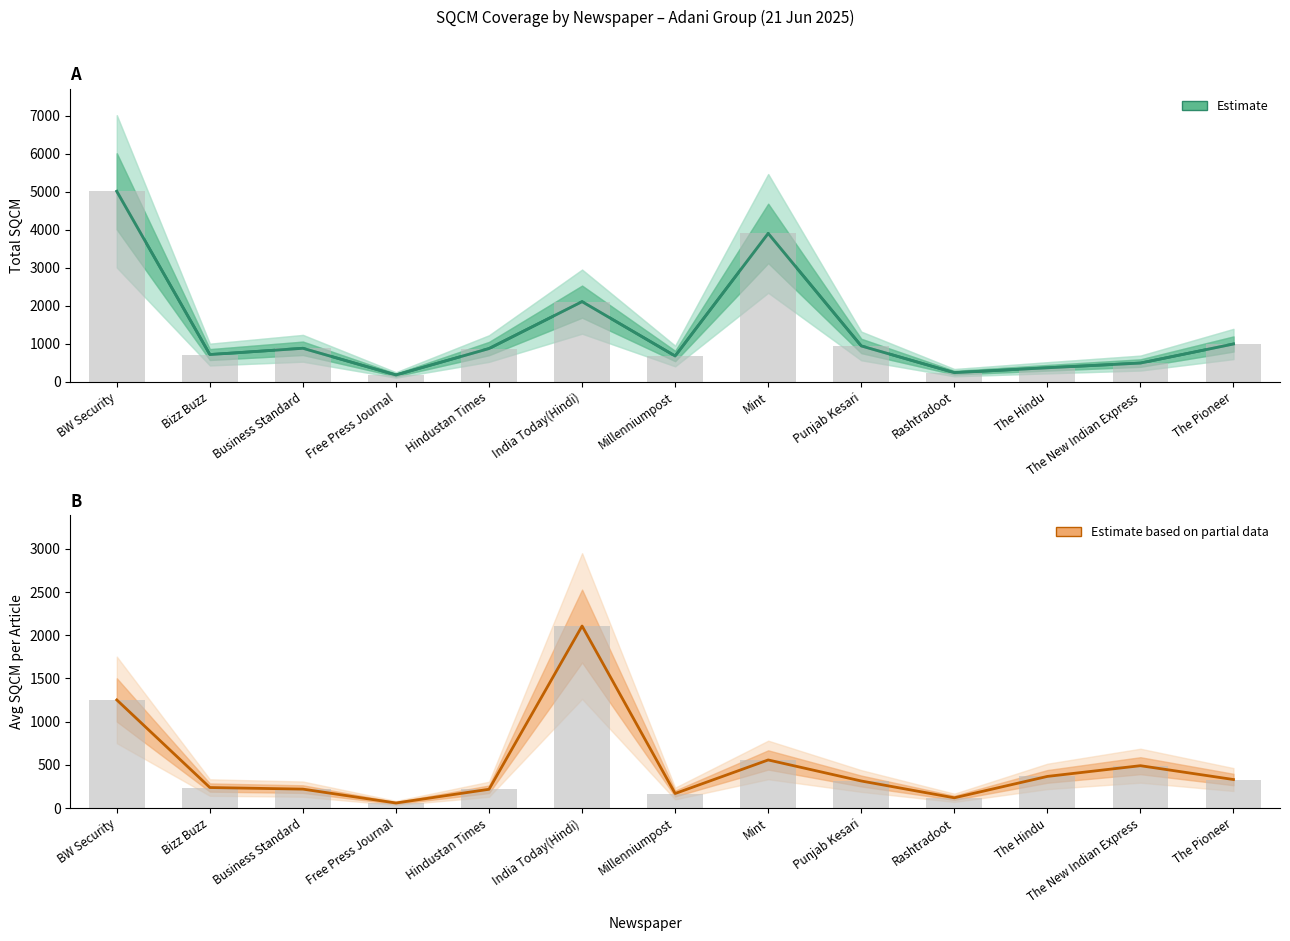

What is the label of the 6th bar from the left?

India Today(Hindi)